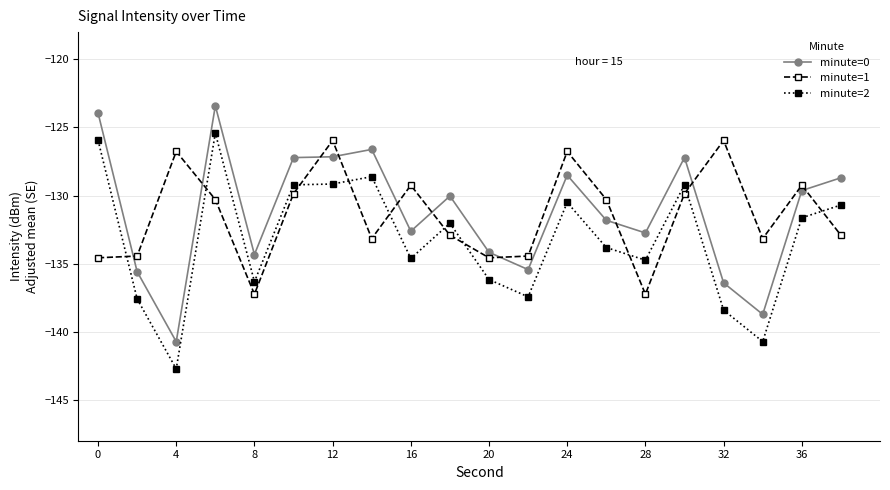

What is the value of the minute=2 point at the 9th from the left?

-134.6